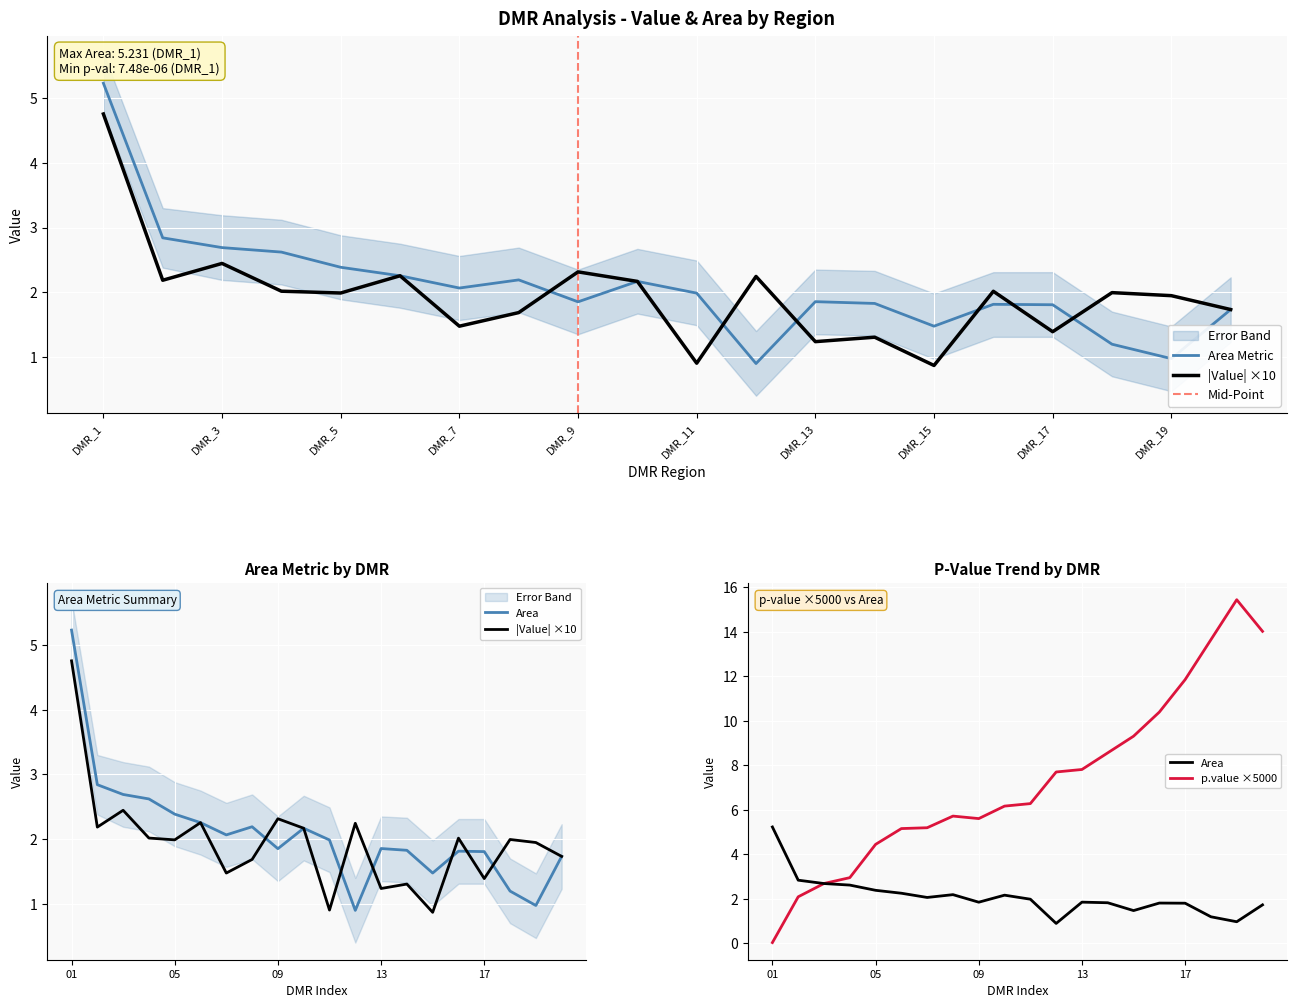

In area, how many points are higher than both neighbors (excluding endpoints)?

4